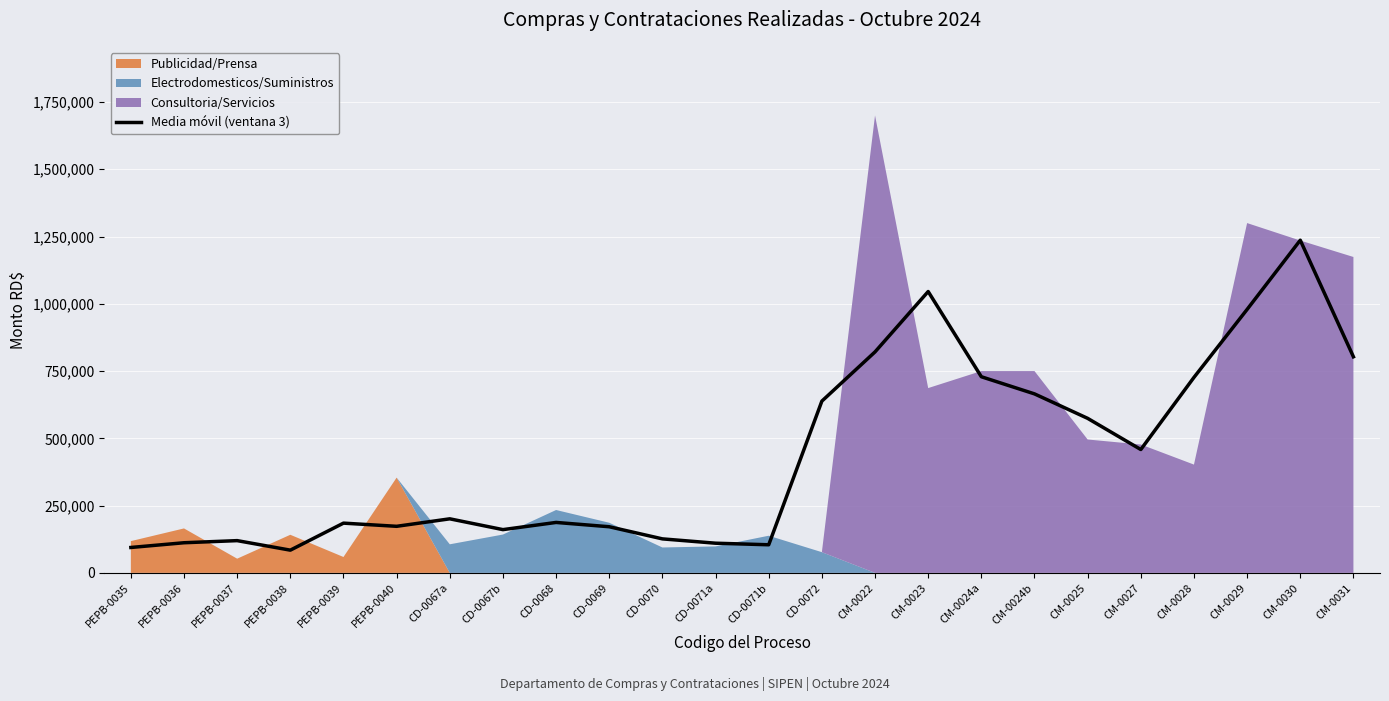

How many data points are less than 200887?

12